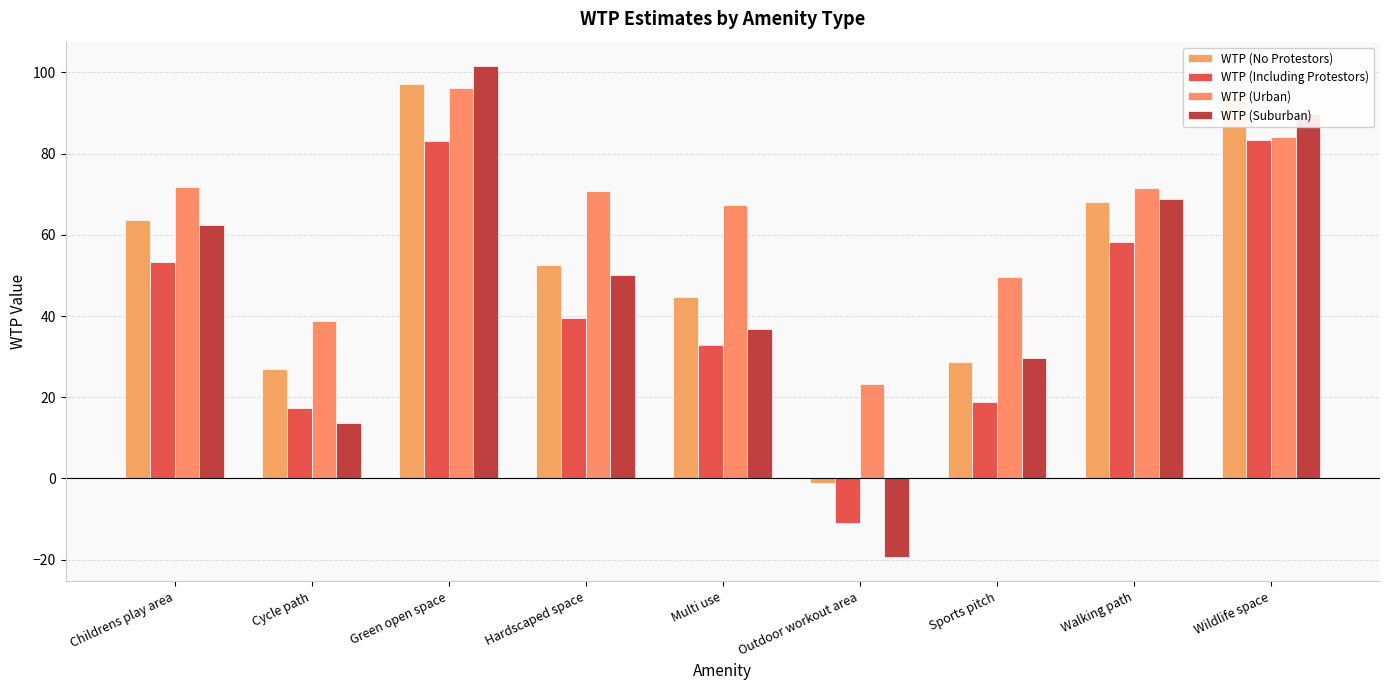

Reading left to right, transcribe all the data shown in this chart.

WTP (No Protestors): Childrens play area=63.5	Cycle path=27.1	Green open space=97.1	Hardscaped space=52.7	Multi use=44.8	Outdoor workout area=-1.1	Sports pitch=28.6	Walking path=68.0	Wildlife space=93.9
WTP (Including Protestors): Childrens play area=53.3	Cycle path=17.4	Green open space=83.0	Hardscaped space=39.5	Multi use=32.8	Outdoor workout area=-10.9	Sports pitch=18.8	Walking path=58.2	Wildlife space=83.3
WTP (Urban): Childrens play area=71.8	Cycle path=38.9	Green open space=96.1	Hardscaped space=70.8	Multi use=67.3	Outdoor workout area=23.2	Sports pitch=49.7	Walking path=71.5	Wildlife space=84.1
WTP (Suburban): Childrens play area=62.4	Cycle path=13.7	Green open space=101.5	Hardscaped space=50.1	Multi use=36.8	Outdoor workout area=-19.3	Sports pitch=29.7	Walking path=68.9	Wildlife space=89.9